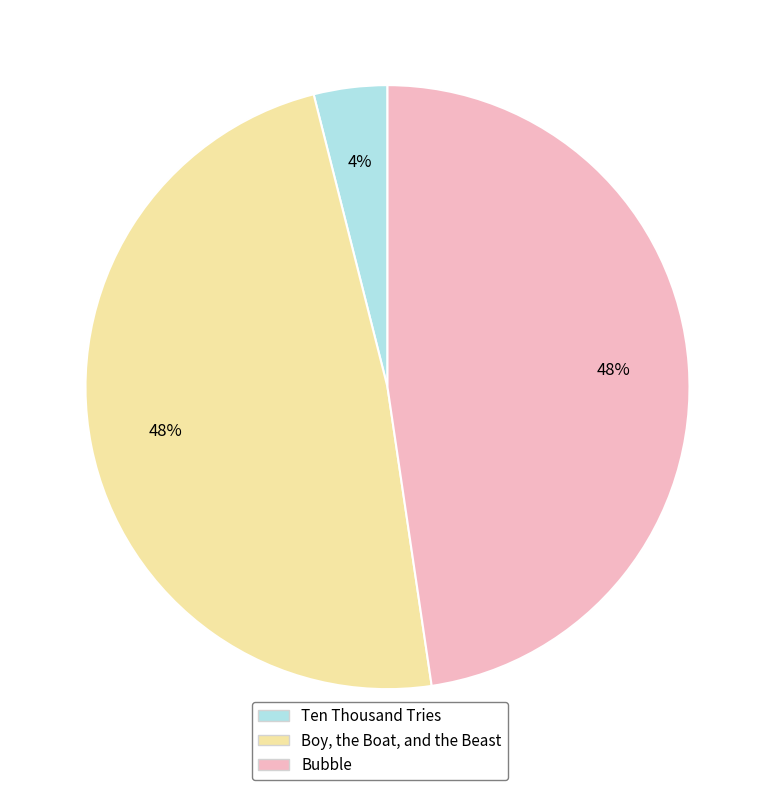

What is the smallest slice in the pie chart?

Ten Thousand Tries